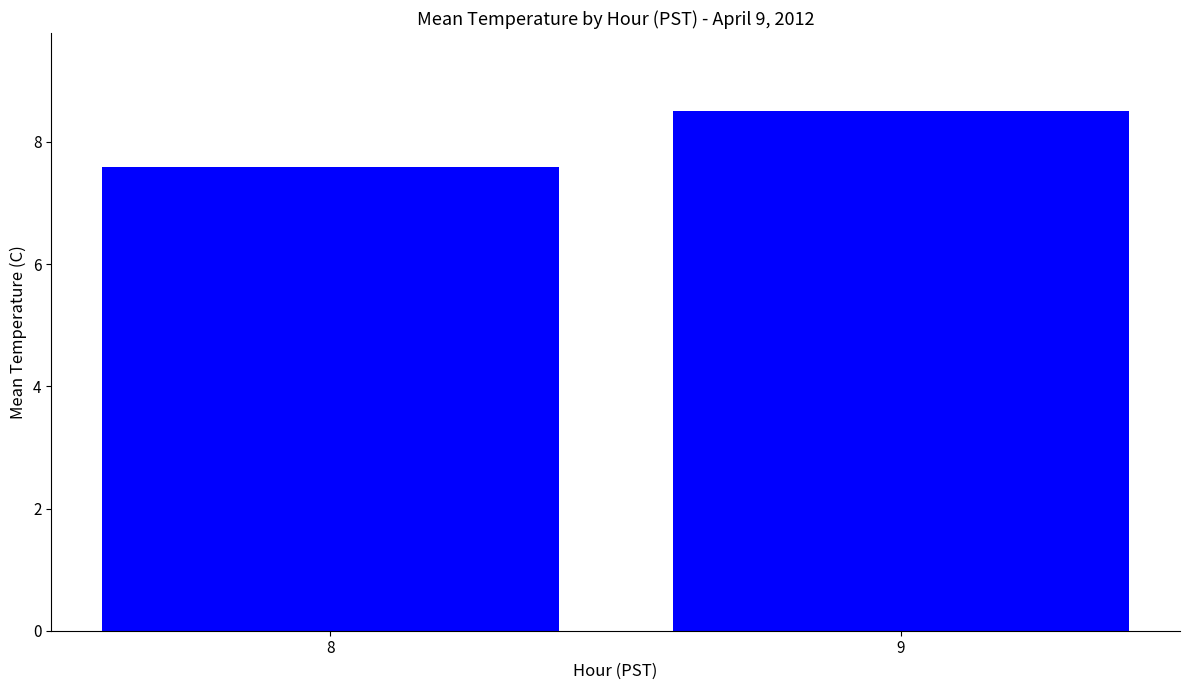

Which label corresponds to the largest value in the chart?

9